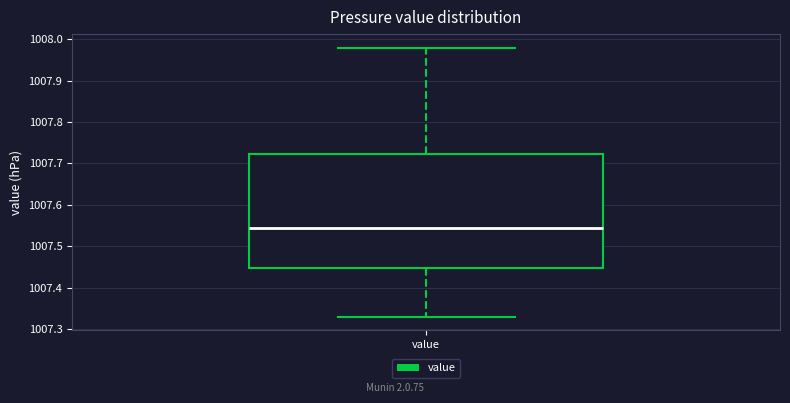

Read this box plot against the y-axis: the position of the median line, the range covered by the box, and the ends of both whiskers. The values are not printed on the chart, so give them approximately, as read against the axis.

median 1007.55, box 1007.45 to 1007.72, whiskers 1007.33 to 1007.98